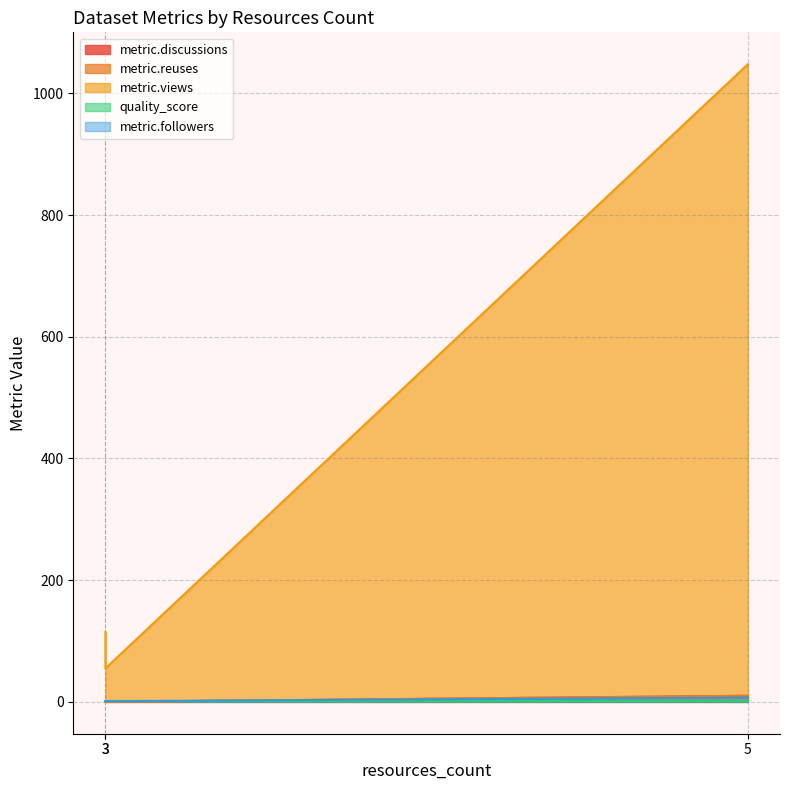

What is the sum of all metric.discussions values?

11.0